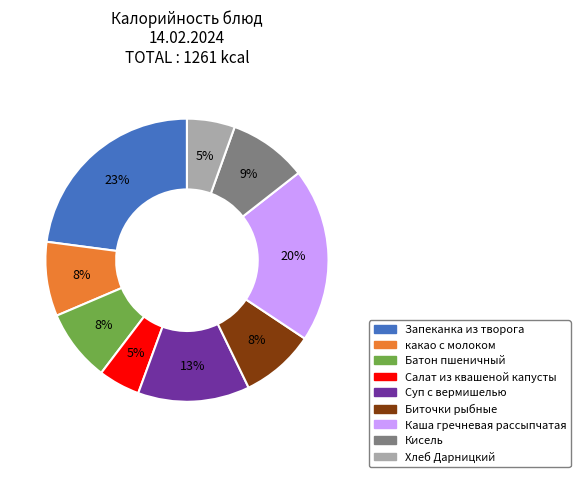

To the nearest percent, what percentage of the pie is Кисель?

9%